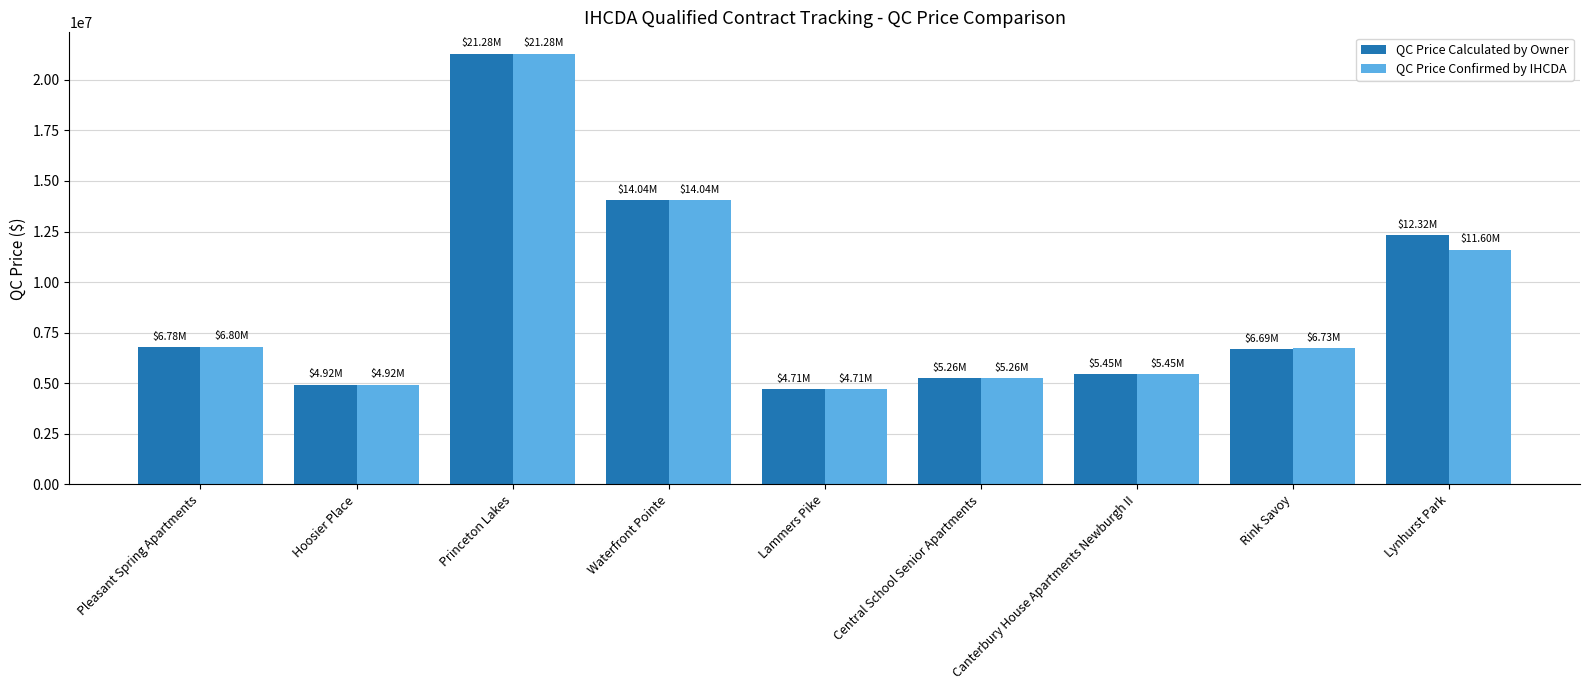

Which series changed the most between Waterfront Pointe and Lynhurst Park?

QC Price Confirmed by IHCDA